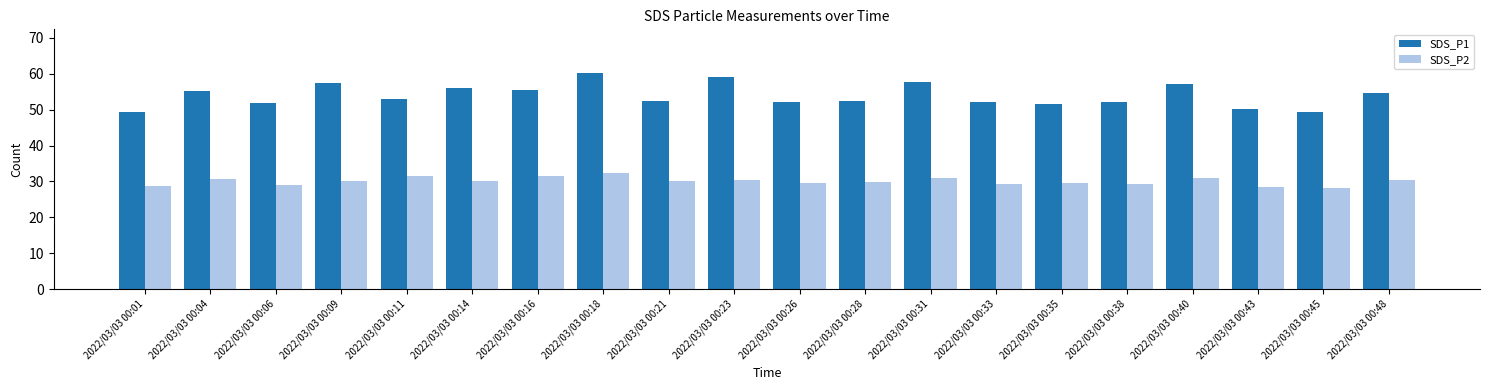

The value of SDS_P2 at 2022/03/03 00:40 is 31.0. True or false?

True